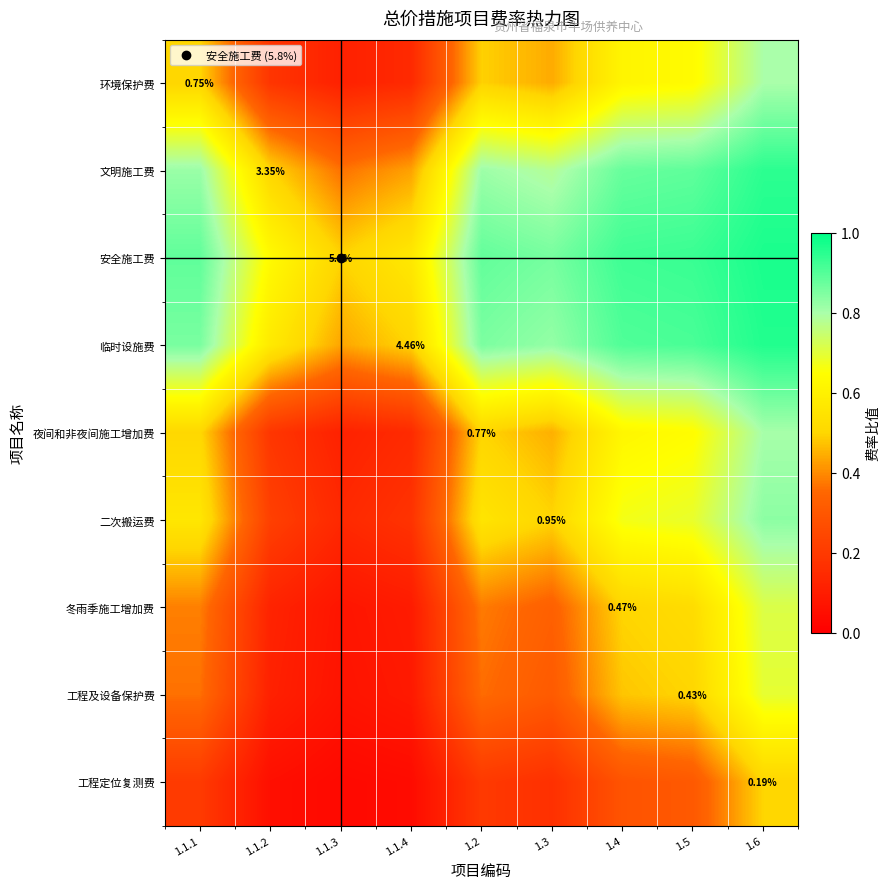

How many data points does each series have?

9